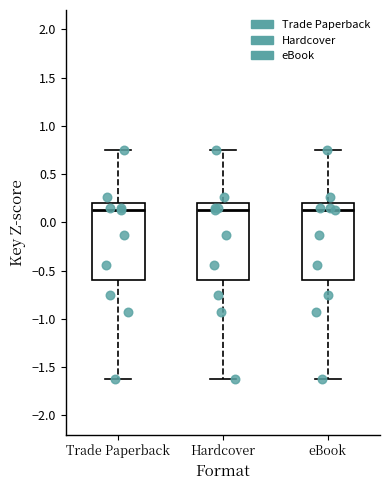

Where is the upper edge of the box for eBook on the y-axis? The values are not printed on the chart, so give them approximately, as read against the axis.

0.20